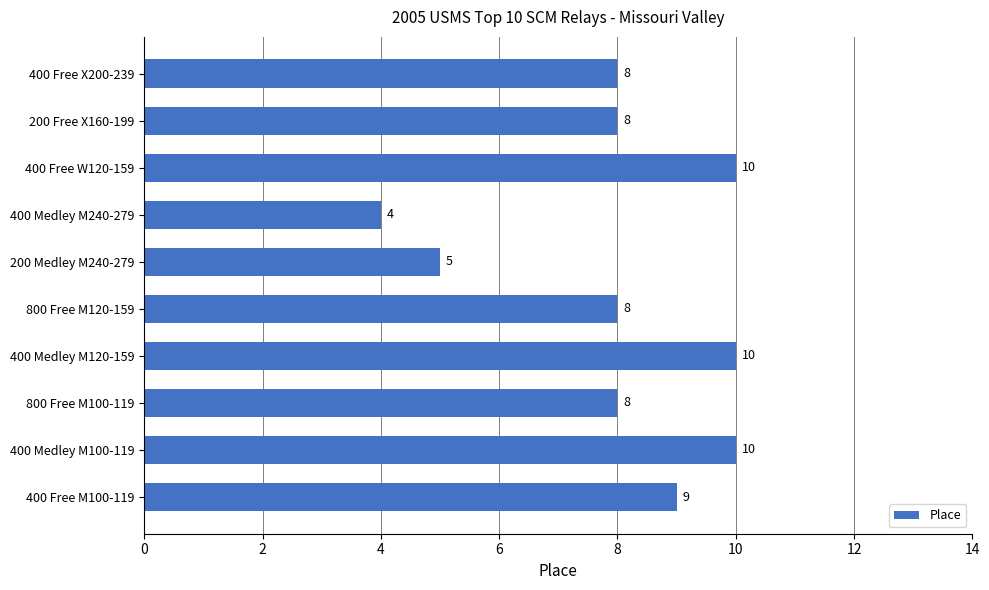

Count the values in the range 8 to 10.

8